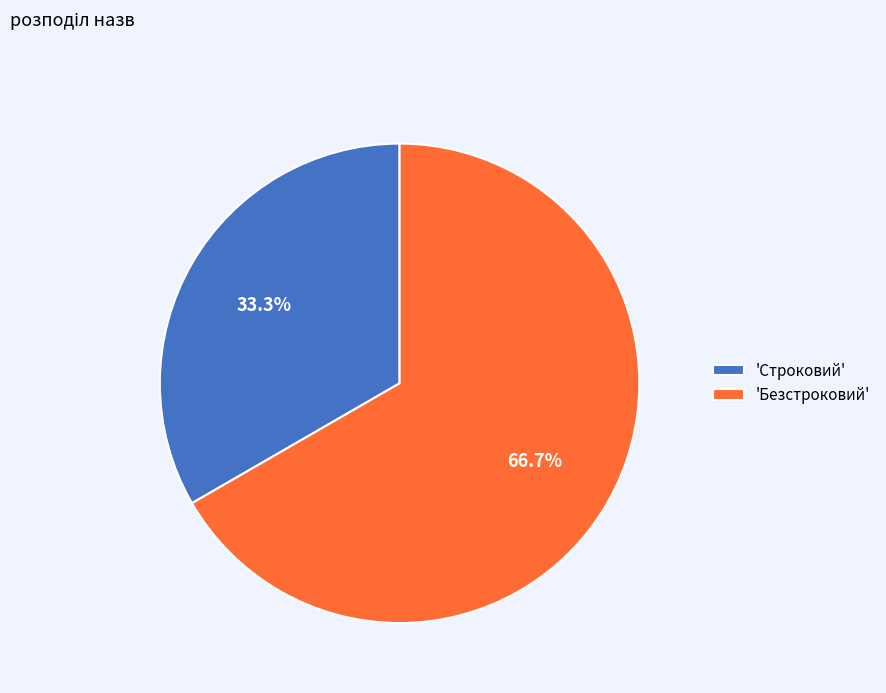

What is the ratio of the value at 'Строковий' to the value at 'Безстроковий'?

0.5